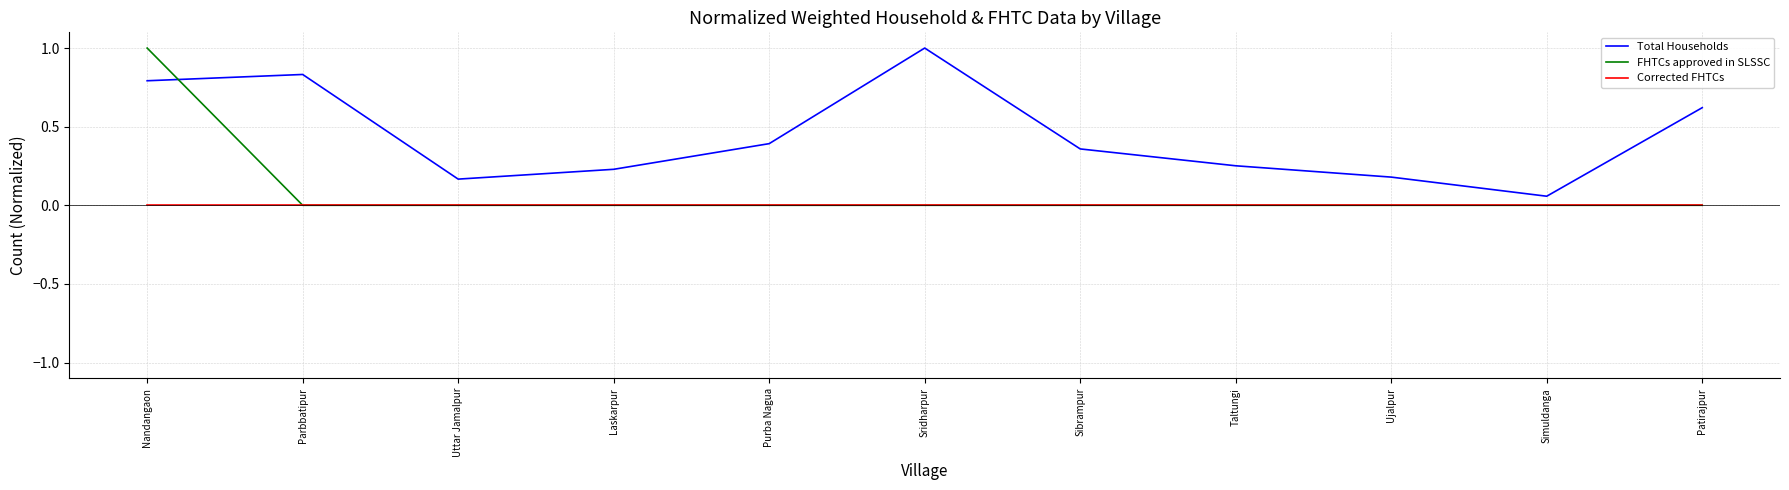

Is it true that Total Households equals 0.4 at Nandangaon?

False